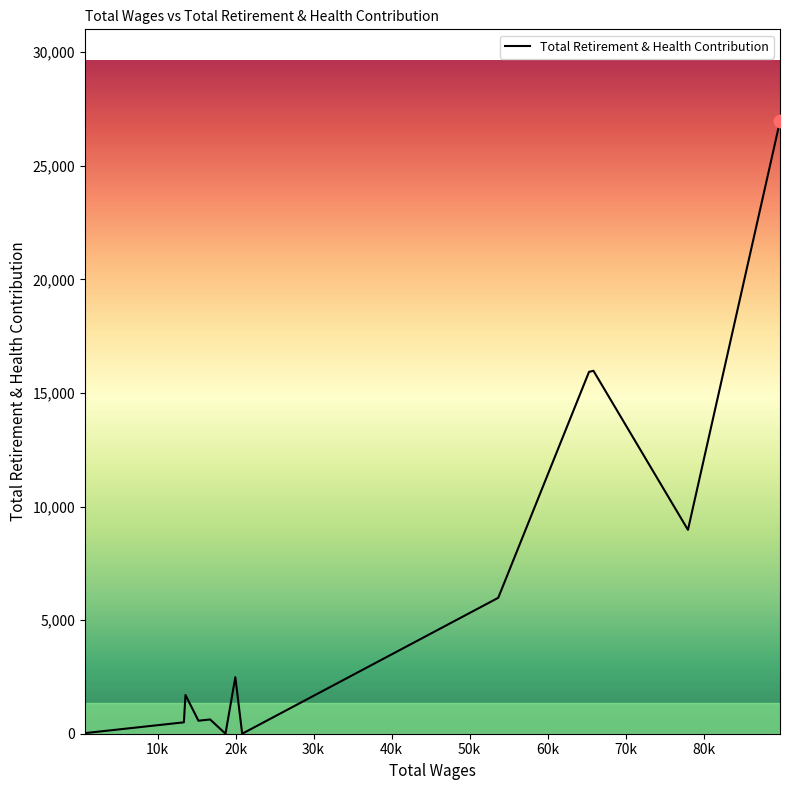

What is the greatest value displayed?

26963